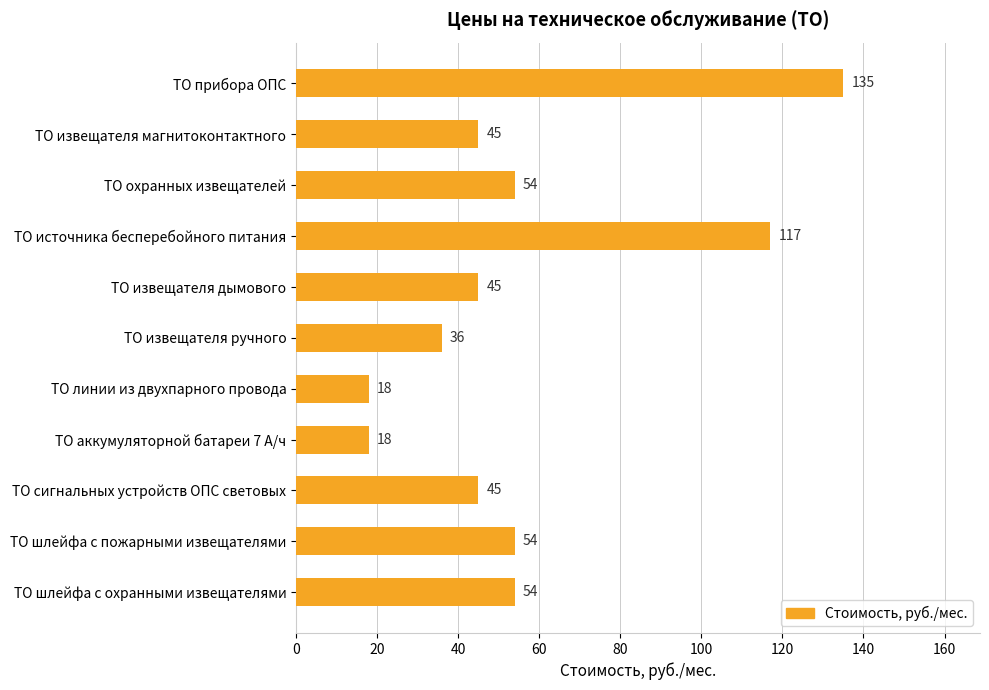

What is the difference between the second highest and second lowest values?

99